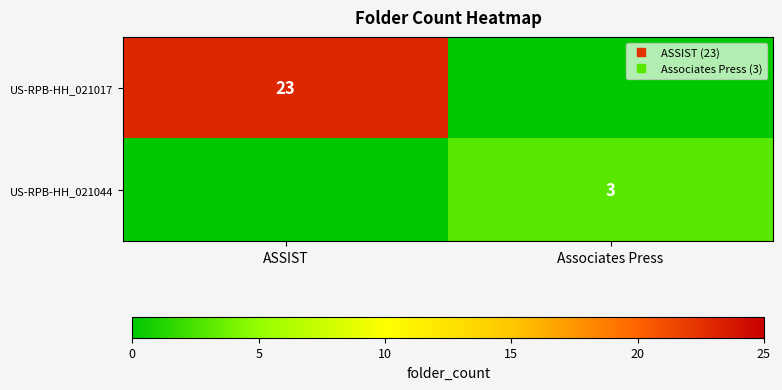

The value of US-RPB-HH_021044 at ASSIST is 0. True or false?

True